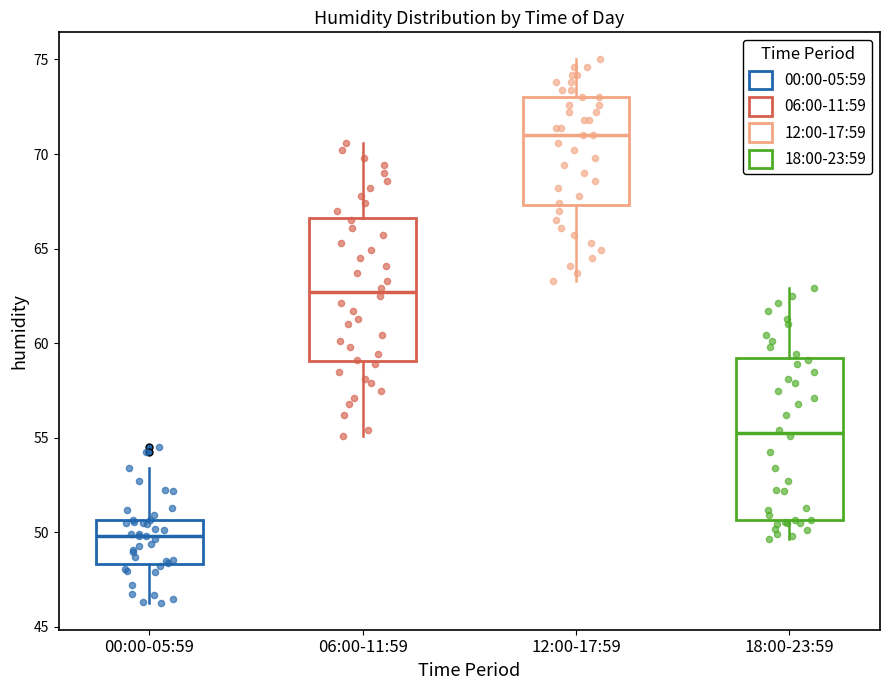

Which box has the lowest median line?

00:00-05:59